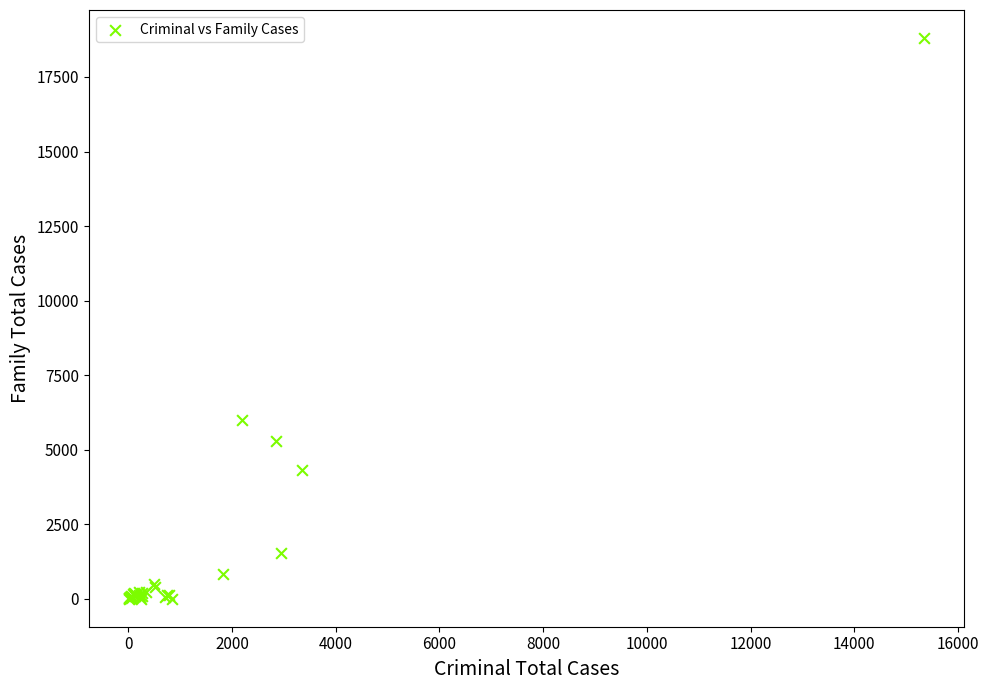

What Y value in the scatter plot is closest to 9403?

6000